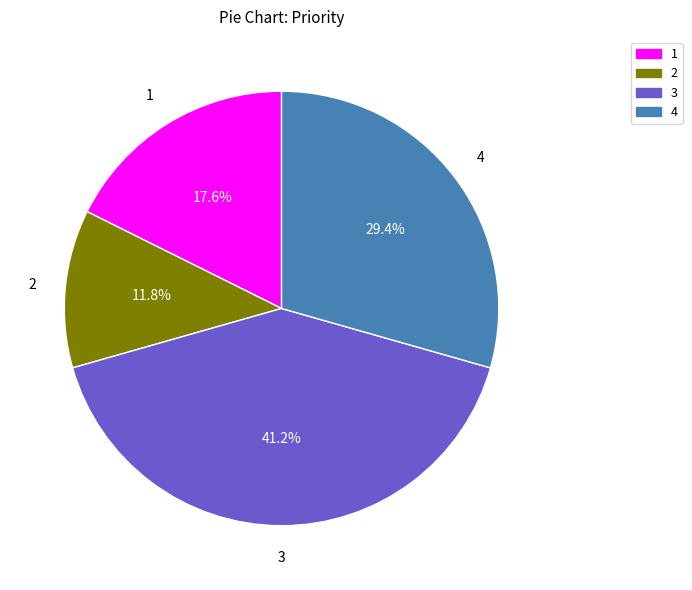

Is there a majority slice in this chart?

No